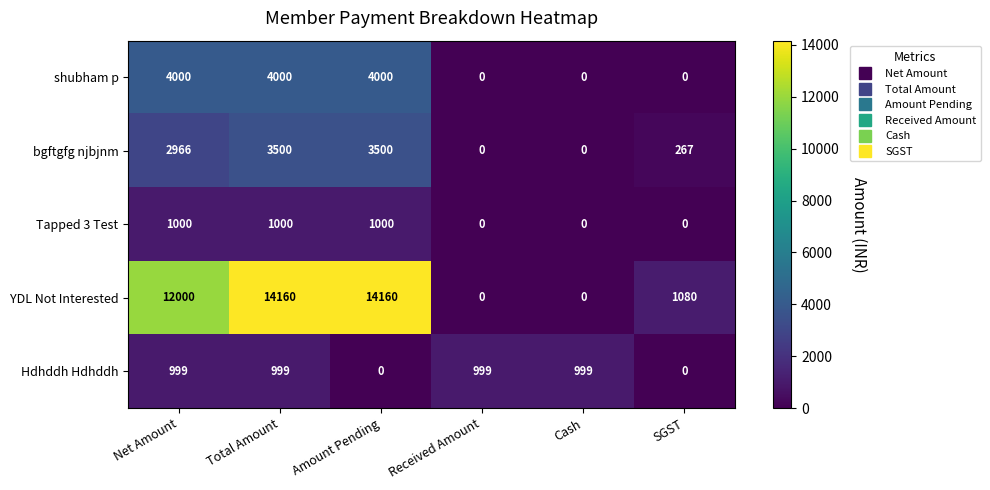

At Amount Pending, list the series in order from largest to smallest.

YDL Not Interested, shubham p, bgftgfg njbjnm, Tapped 3 Test, Hdhddh Hdhddh